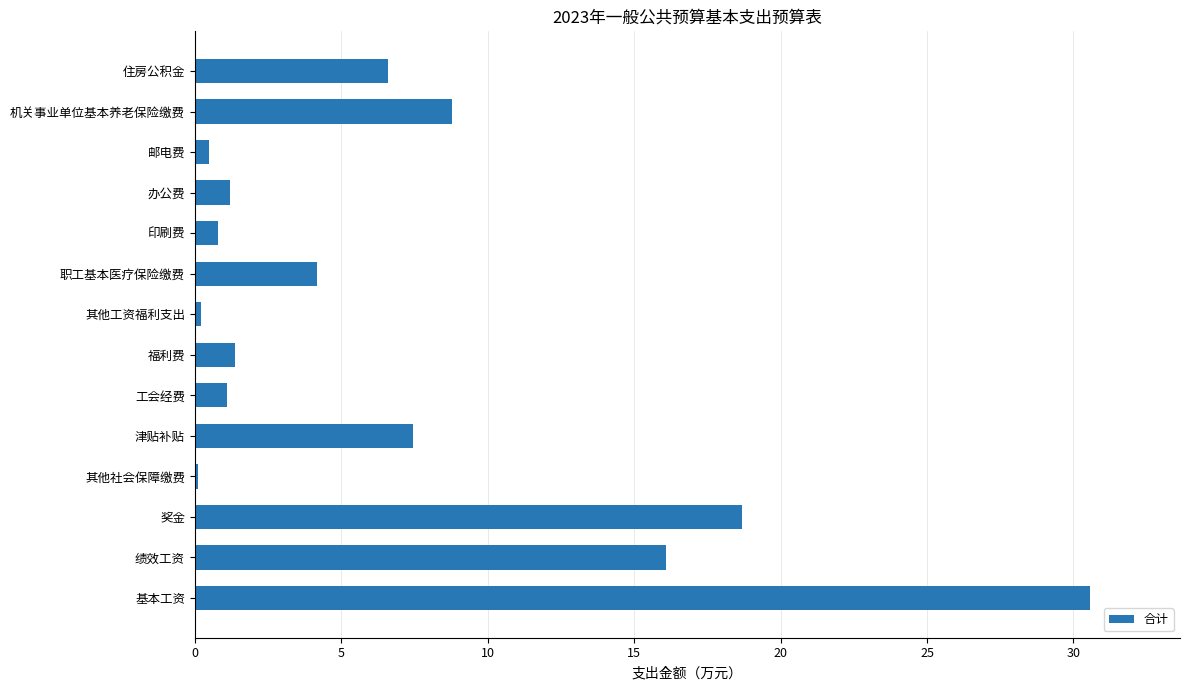

What is the difference between the maximum and second lowest values?

30.4